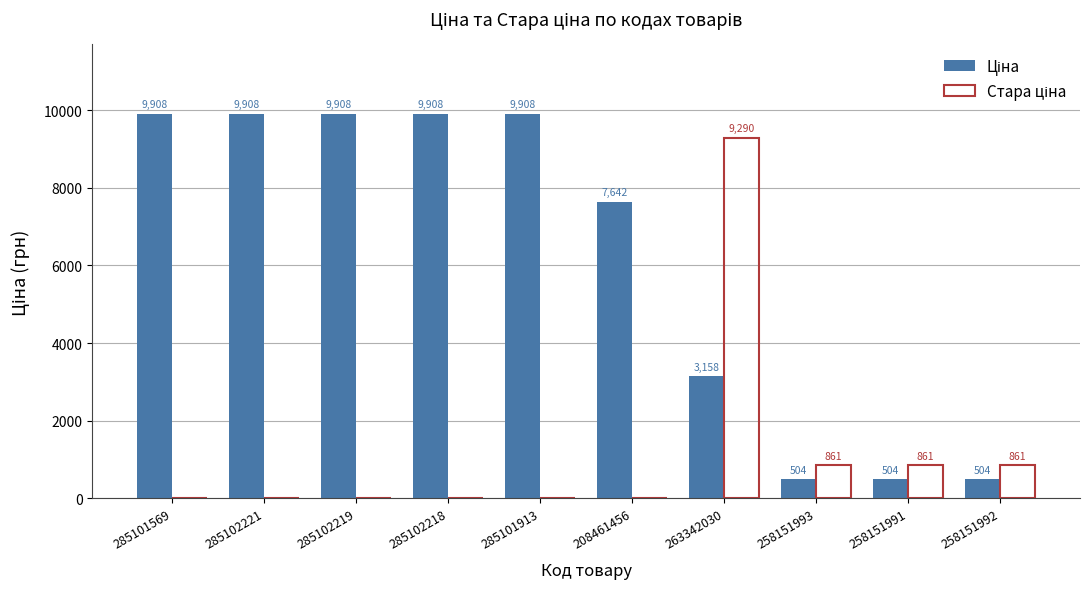

At which category is the sum across all series the highest?

263342030